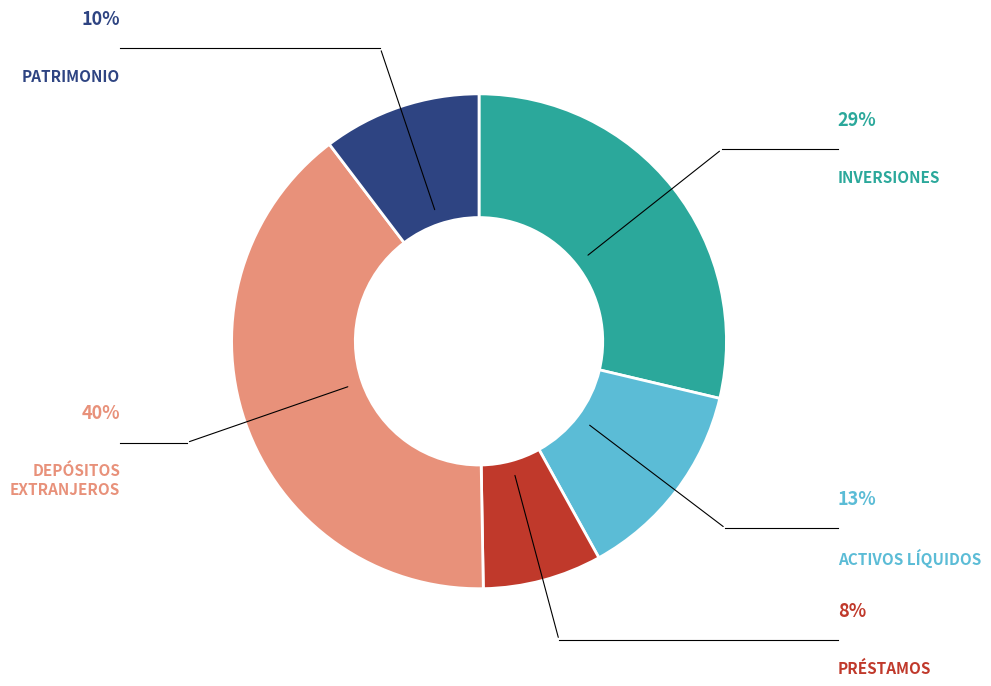

Is there a majority slice in this chart?

No